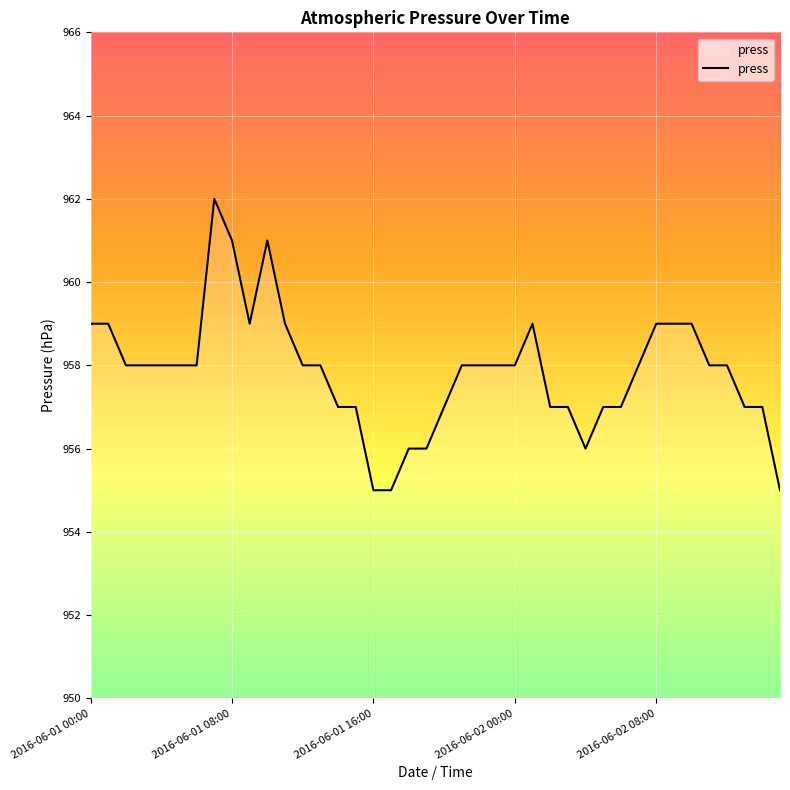

Count the number of data series in this chart.

1